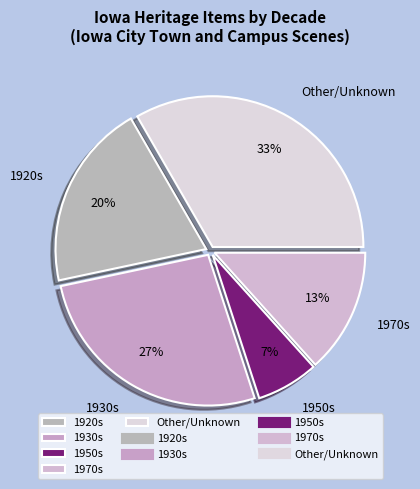

To the nearest percent, what is the combined percentage of 1920s and Other/Unknown?

53%